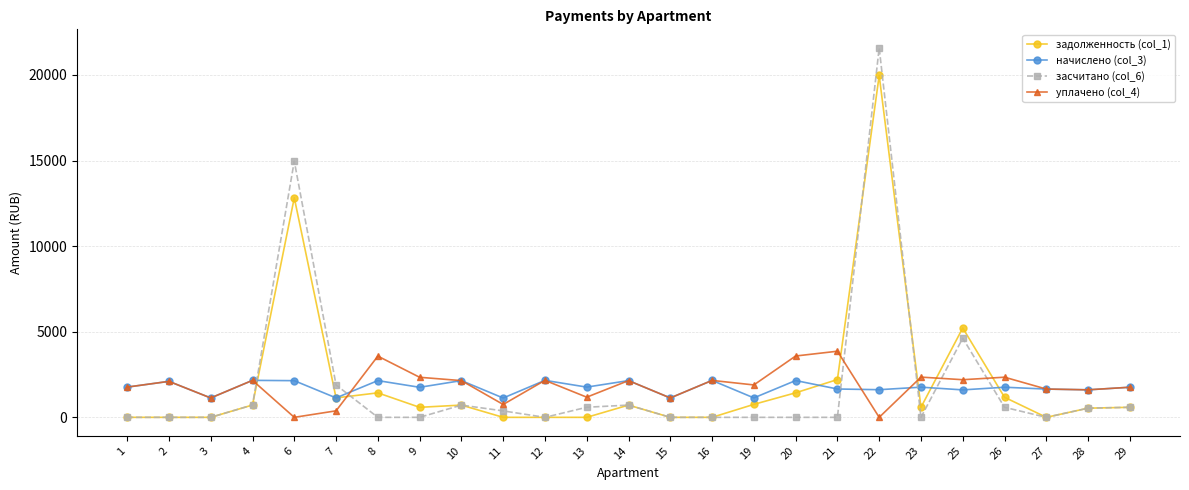

Which series changed the most between 1 and 8?

уплачено (col_4)